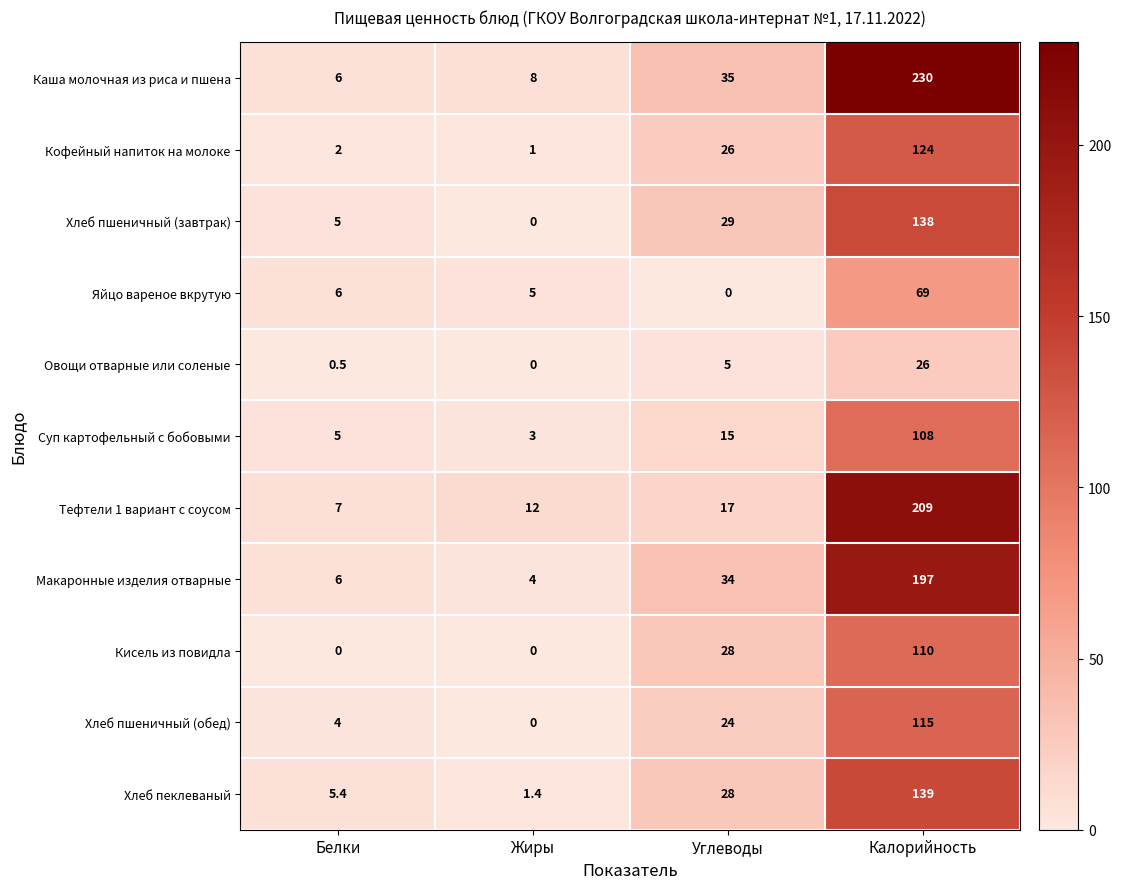

Between Белки and Калорийность, which series saw the biggest shift?

Каша молочная из риса и пшена